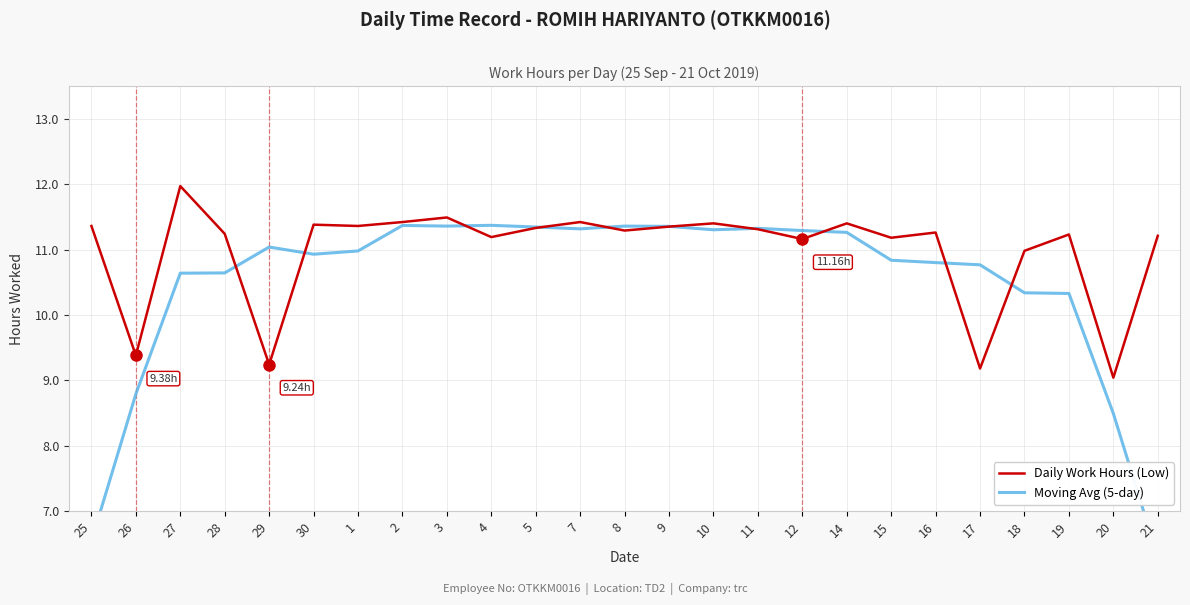

What is the label of the 22nd point from the left?

18